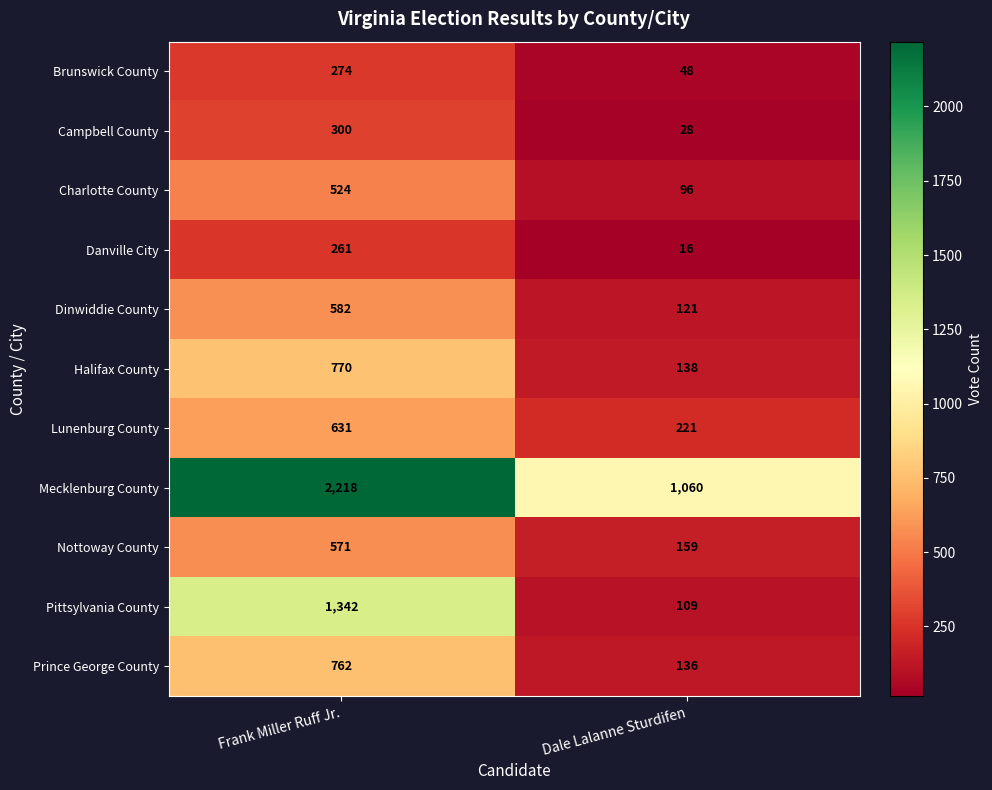

What value does the Dinwiddie County series have at Dale Lalanne Sturdifen, to the nearest 50?

100